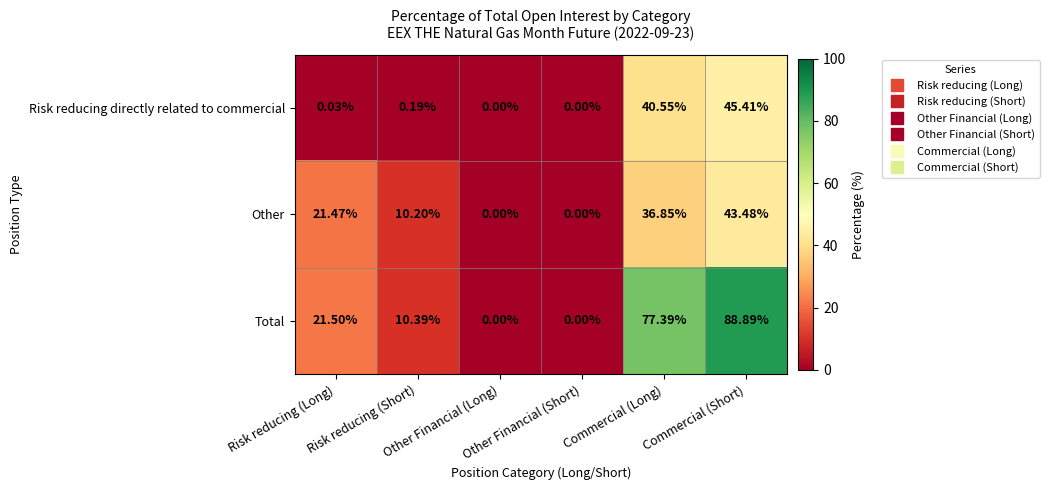

List the series in order of their overall mean, lowest first.

Risk reducing directly related to commercial, Other, Total